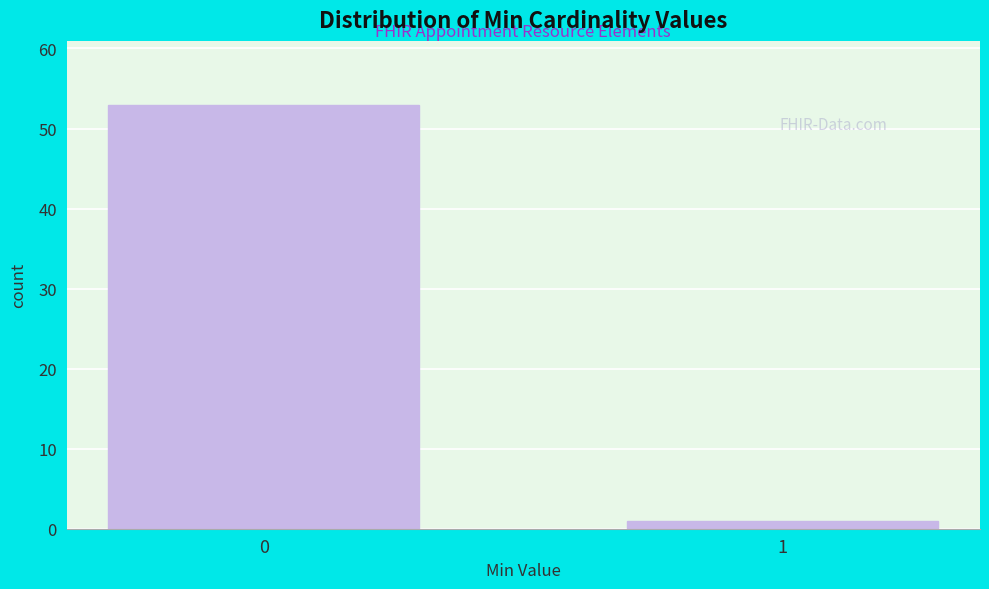

Reading left to right, list all the values displayed in this chart.

0=53	1=1